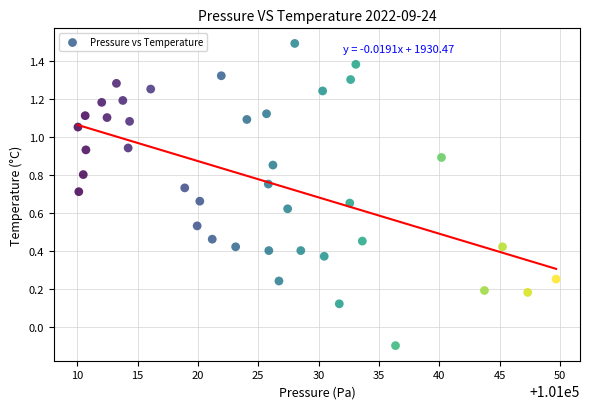

What is the range of X values (max minus min)?

39.6